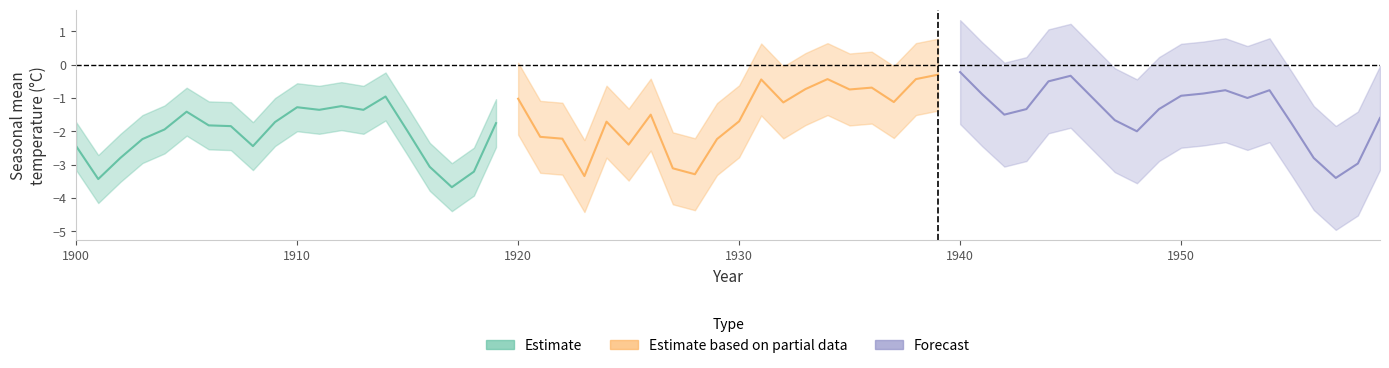

How many interior local valleys does the Estimate series have?

5